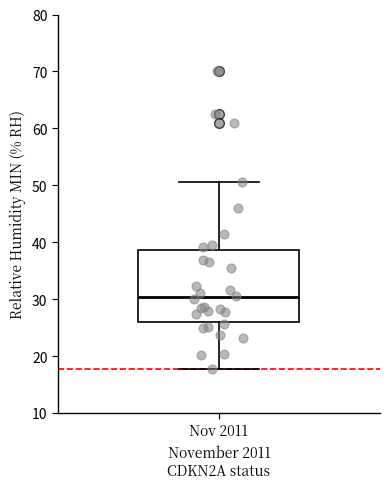

Read this box plot against the y-axis: the position of the median line, the range covered by the box, and the ends of both whiskers. The values are not printed on the chart, so give them approximately, as read against the axis.

median 30, box 26 to 39, whiskers 18 to 51